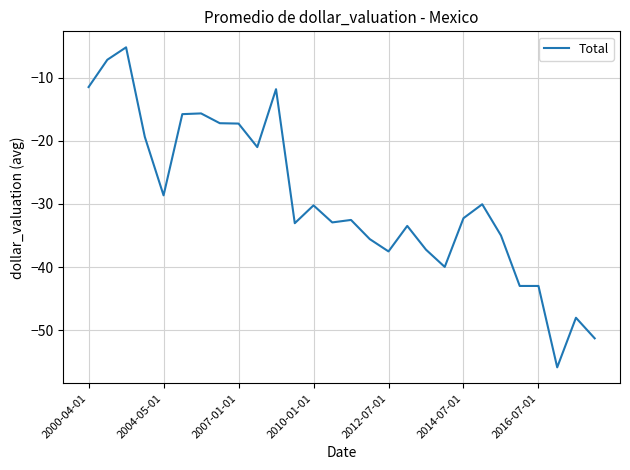

What is the greatest value displayed?

-5.2